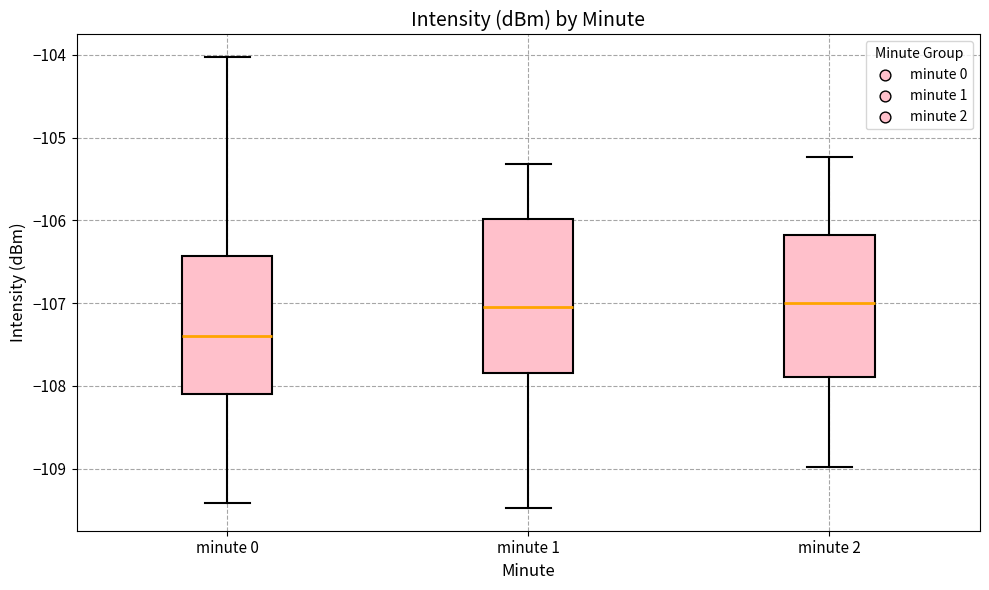

Reading left to right, transcribe this box plot: for each box, give where its median line is, the range the box spans, and where its two whiskers end, as read against the y-axis. The values are not printed on the chart, so give them approximately, as read against the axis.

minute 0: median -107.4, box -108.1 to -106.4, whiskers -109.4 to -104.0
minute 1: median -107.1, box -107.8 to -106.0, whiskers -109.5 to -105.3
minute 2: median -107.0, box -107.9 to -106.2, whiskers -109.0 to -105.2